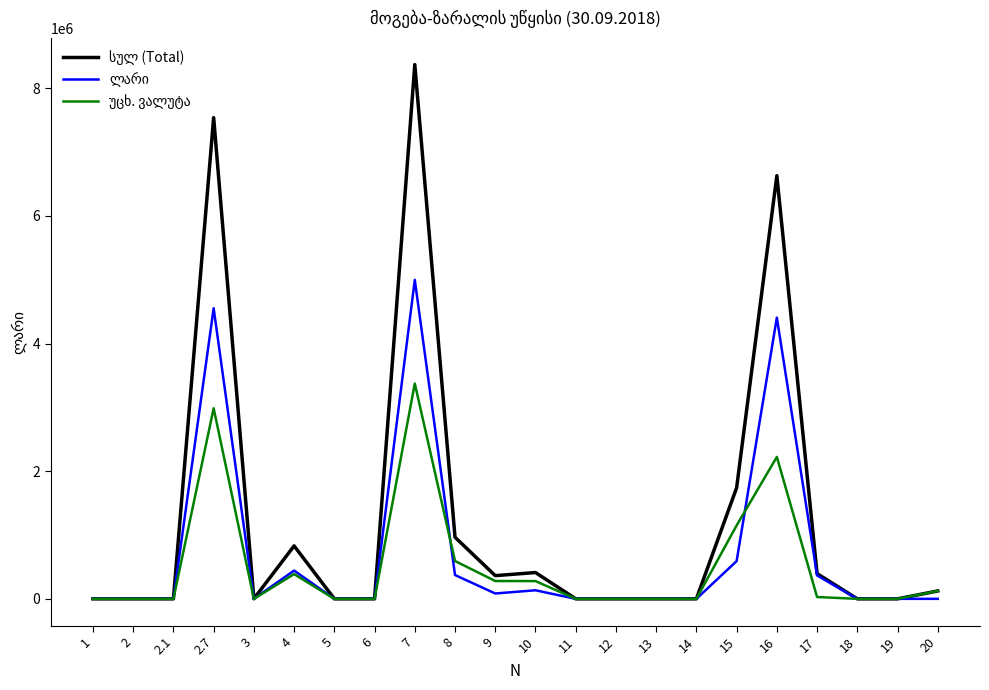

What position from the right is 5?

16